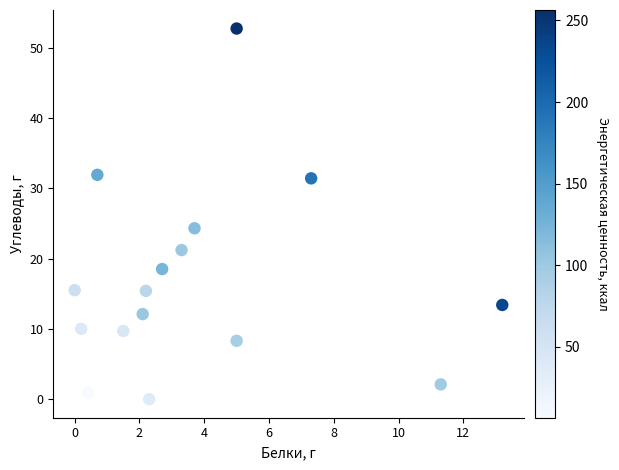

What Y value in the scatter plot is closest to 26?

24.3